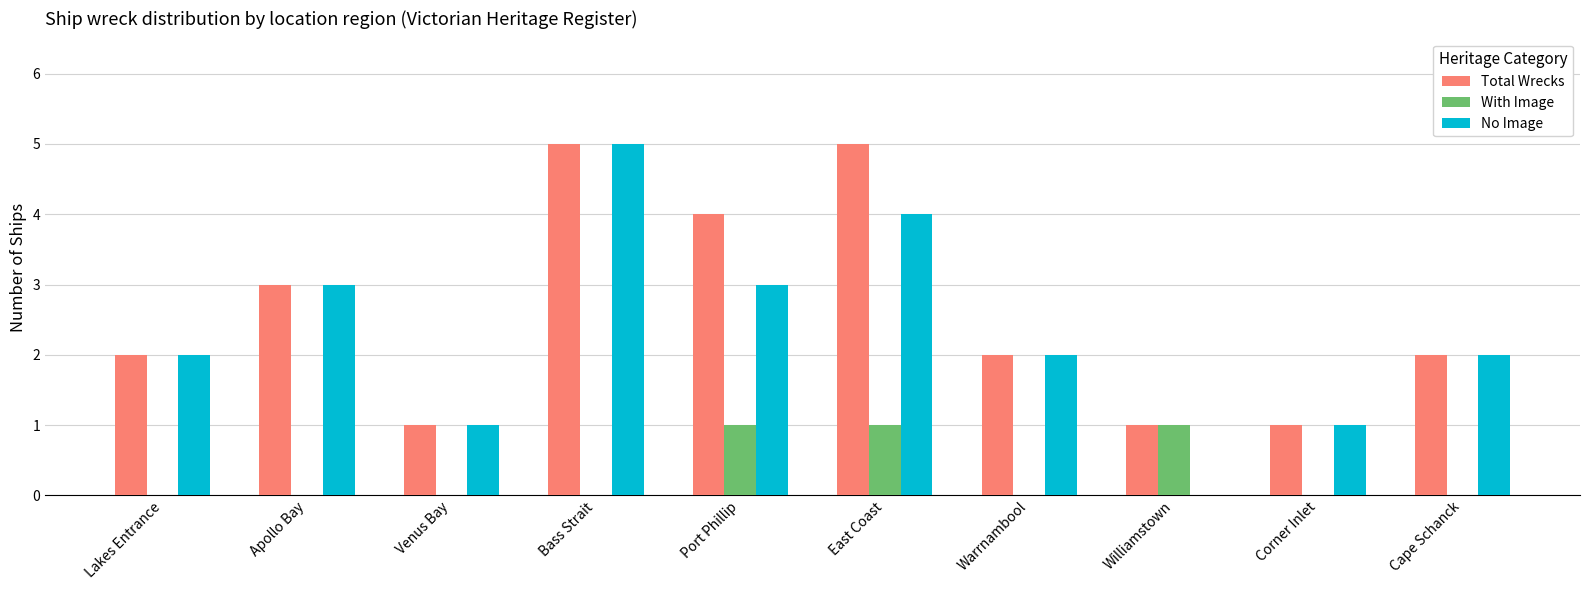

How many groups of bars are there?

10